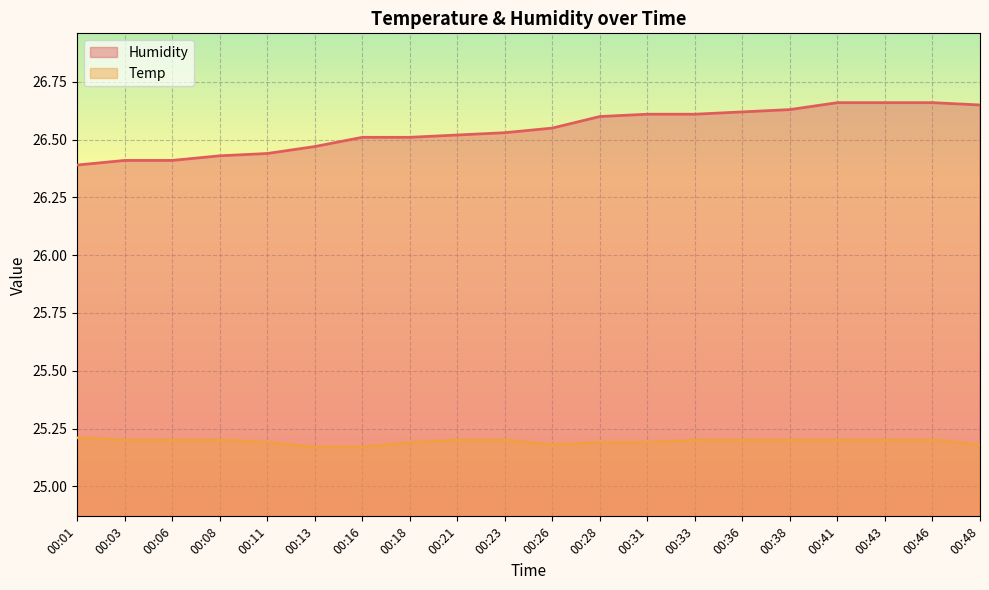

Rank the series by their maximum value, from lowest to highest.

Temp, Humidity